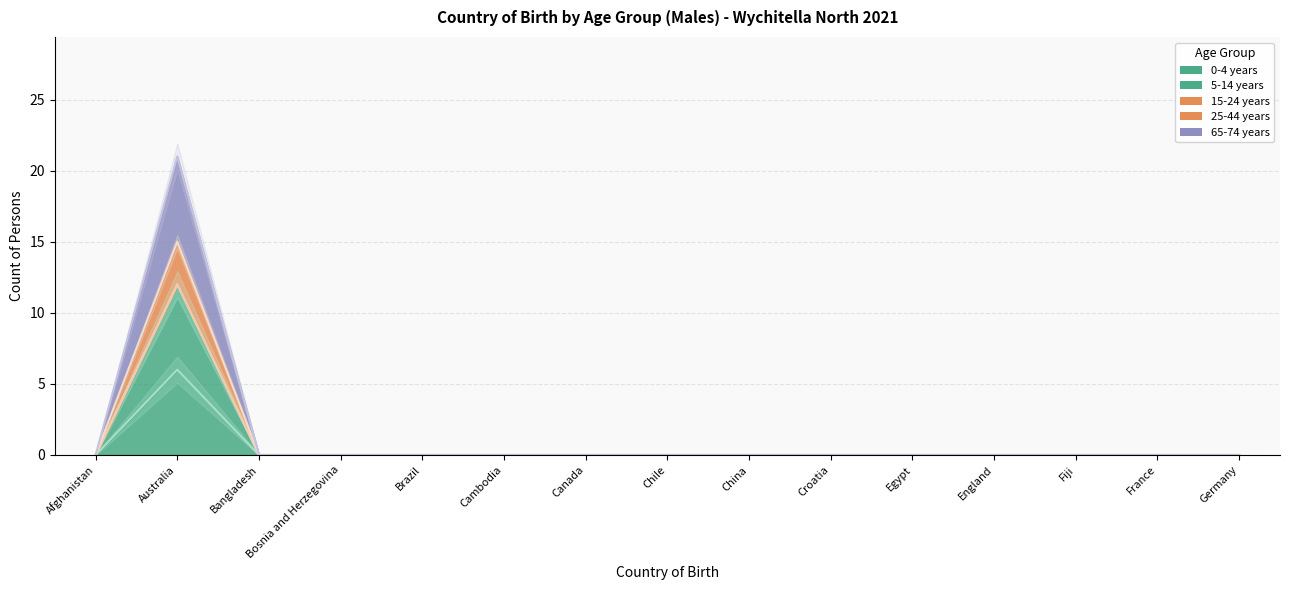

What is the label of the 4th point from the right?

England